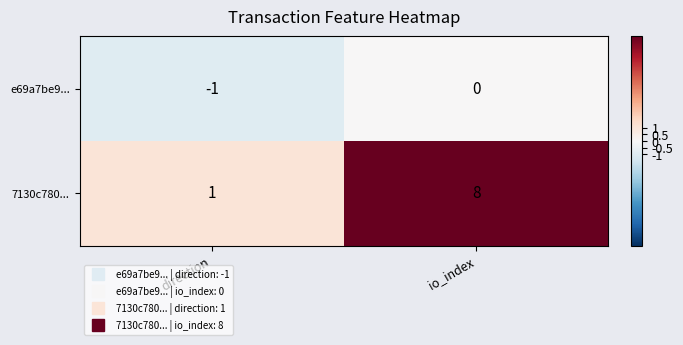

Between direction and io_index, which series saw the biggest shift?

7130c780...